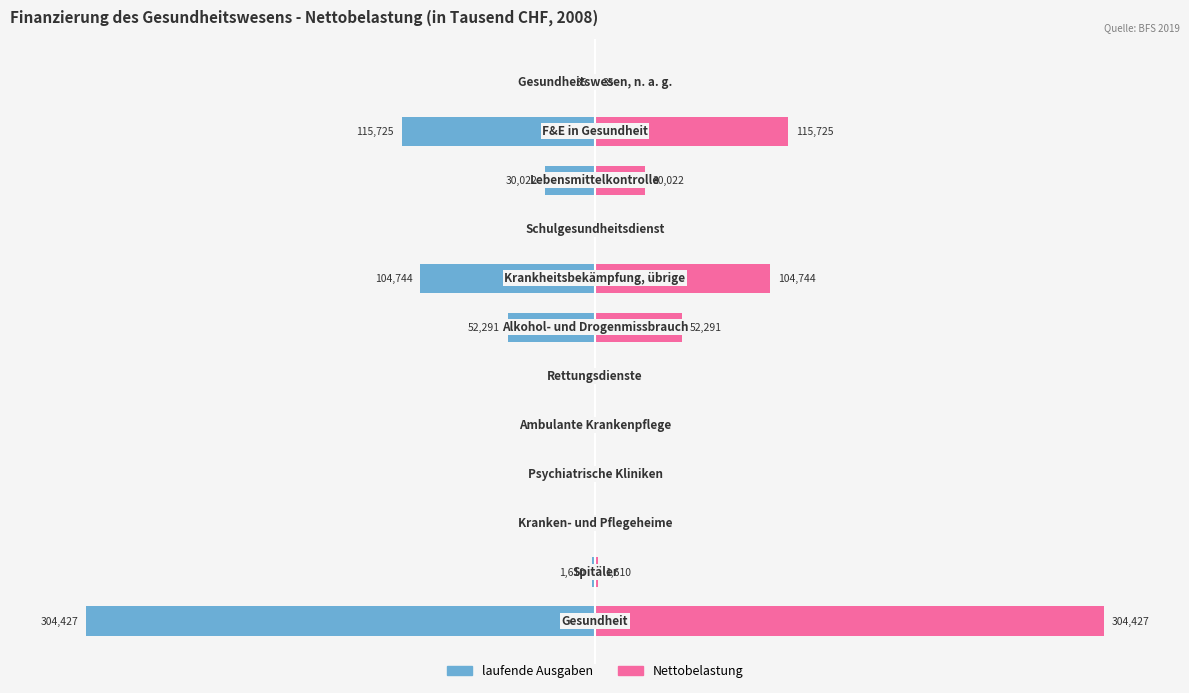

Which series has the largest total across all categories?

Nettobelastung